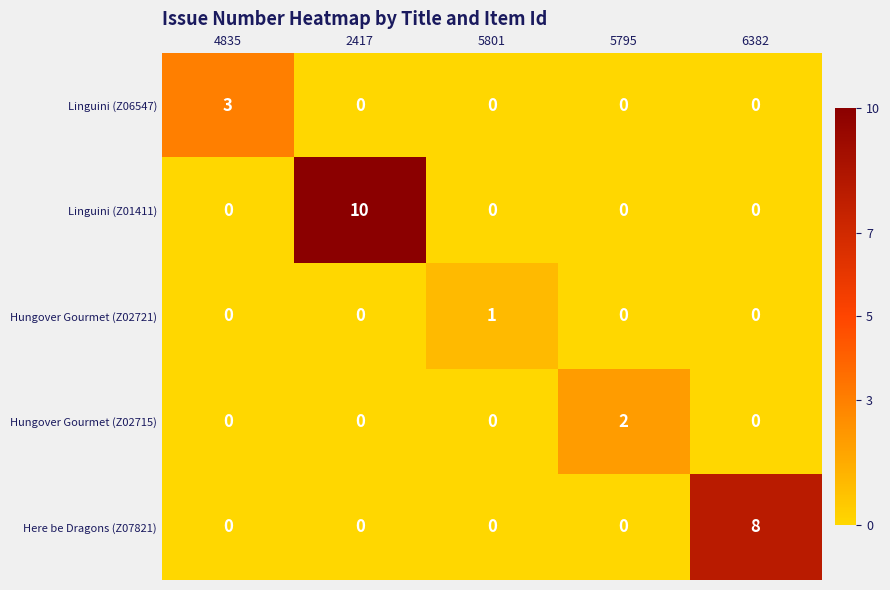

List the series in order of their peak value, highest first.

Linguini (Z01411), Here be Dragons (Z07821), Linguini (Z06547), Hungover Gourmet (Z02715), Hungover Gourmet (Z02721)